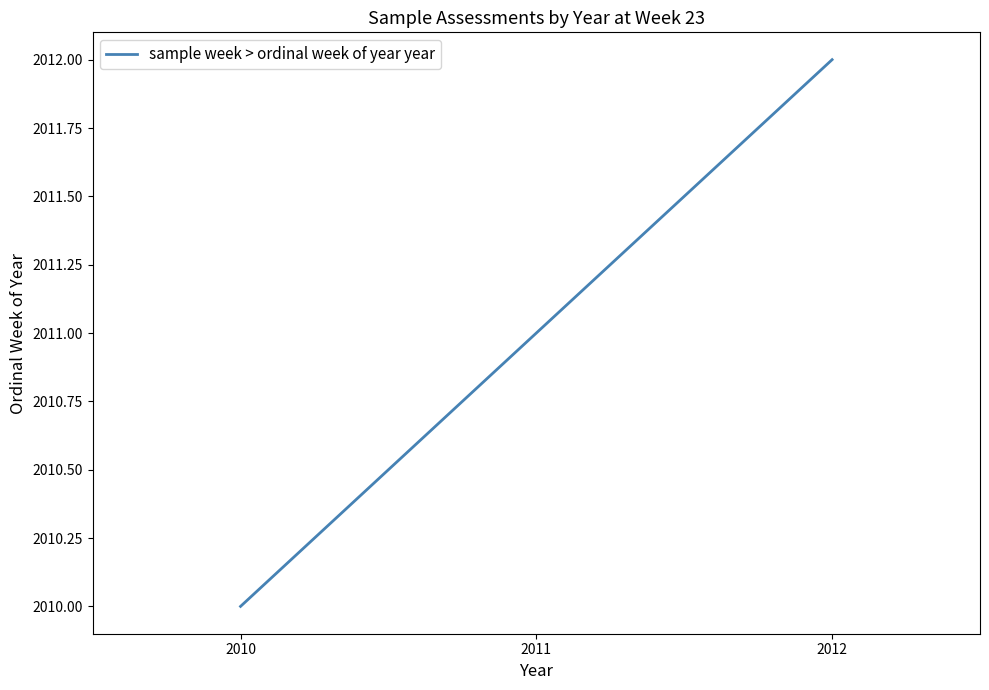

True or false: the data shows 2012 at 2012.

True